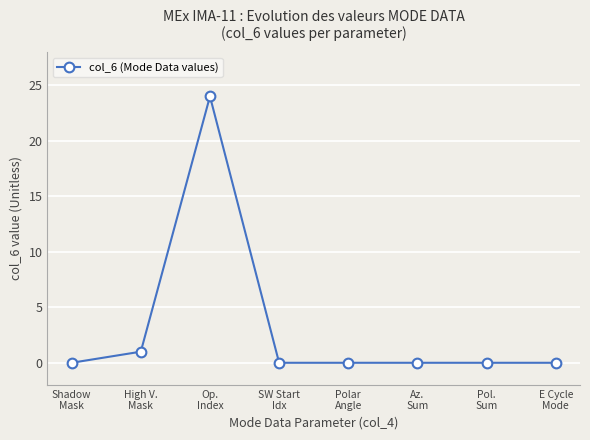

What is the greatest value displayed?

24